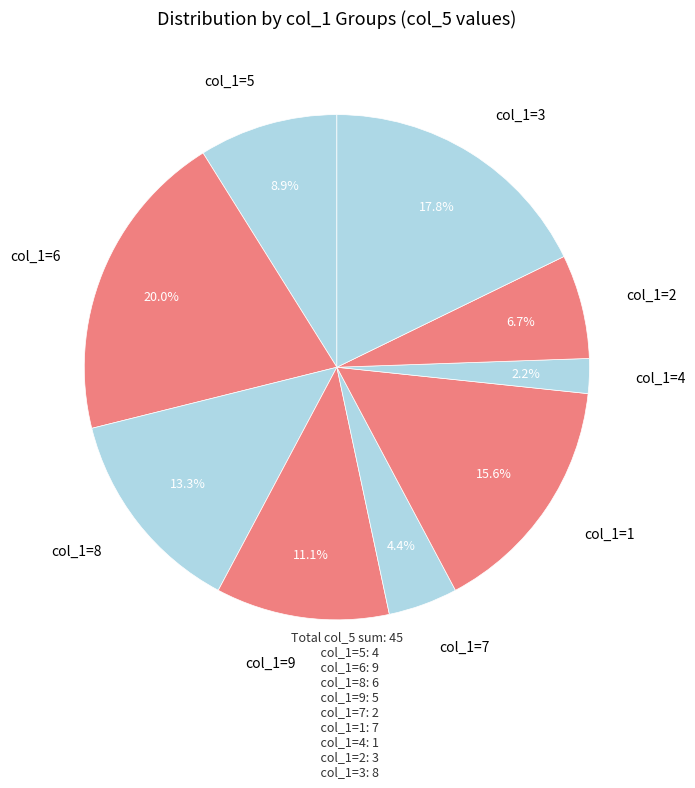

Is there any slice that represents more than half of the pie?

No